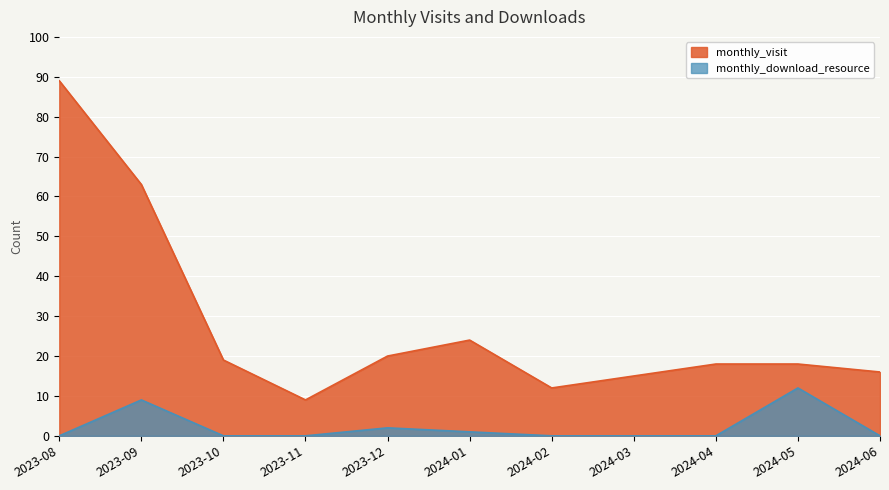

What are all the series names shown in the legend?

monthly_visit, monthly_download_resource